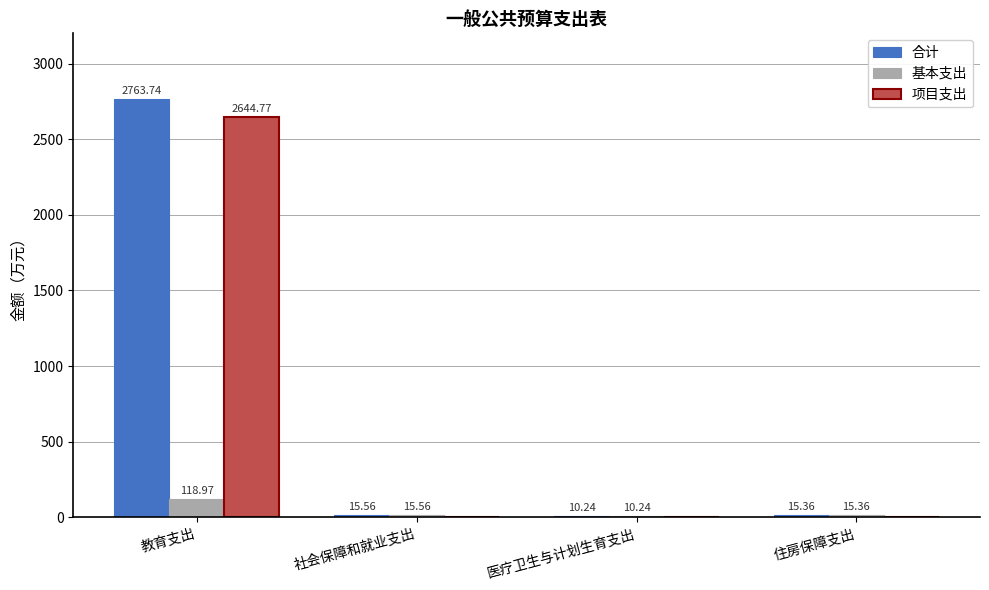

Which series has the widest spread of values?

合计